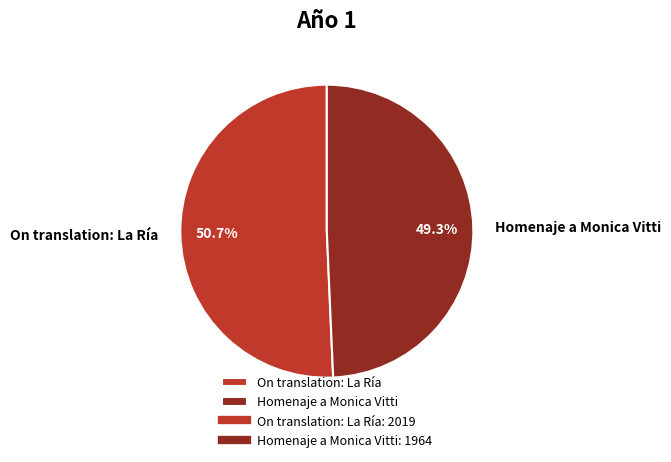

To the nearest percent, what is the difference between the Homenaje a Monica Vitti and On translation: La Ría slice percentages?

1%